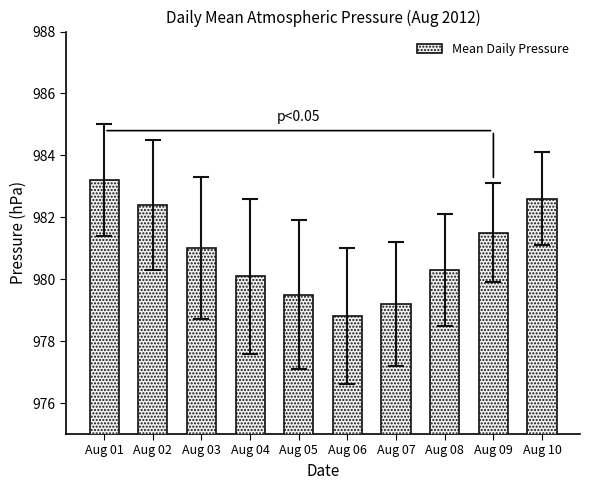

Approximately how many times larger is the value at Aug 01 compared to Aug 05?

1.0